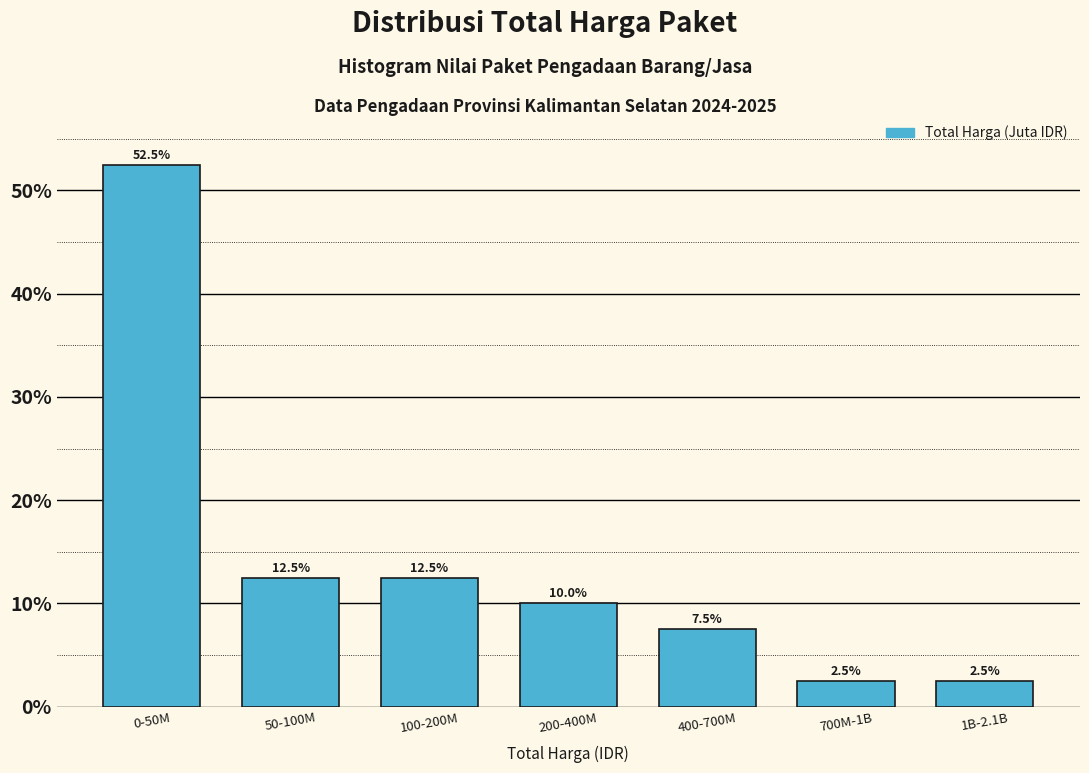

Reading right to left, what are all the values shown in this chart?

2.5	2.5	7.5	10.0	12.5	12.5	52.5